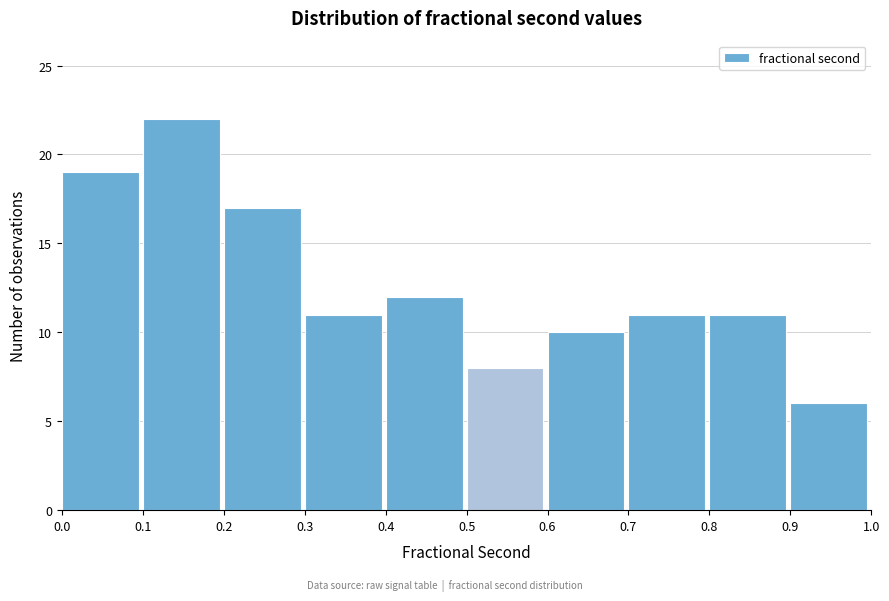

Reading left to right, list every bar in this chart as the range it spans on the x-axis followed by its height. The values are not printed on the chart, so give them approximately, as read against the axis.

0.0 to 0.1: 19
0.1 to 0.2: 22
0.2 to 0.3: 17
0.3 to 0.4: 11
0.4 to 0.5: 12
0.5 to 0.6: 8
0.6 to 0.7: 10
0.7 to 0.8: 11
0.8 to 0.9: 11
0.9 to 1.0: 6